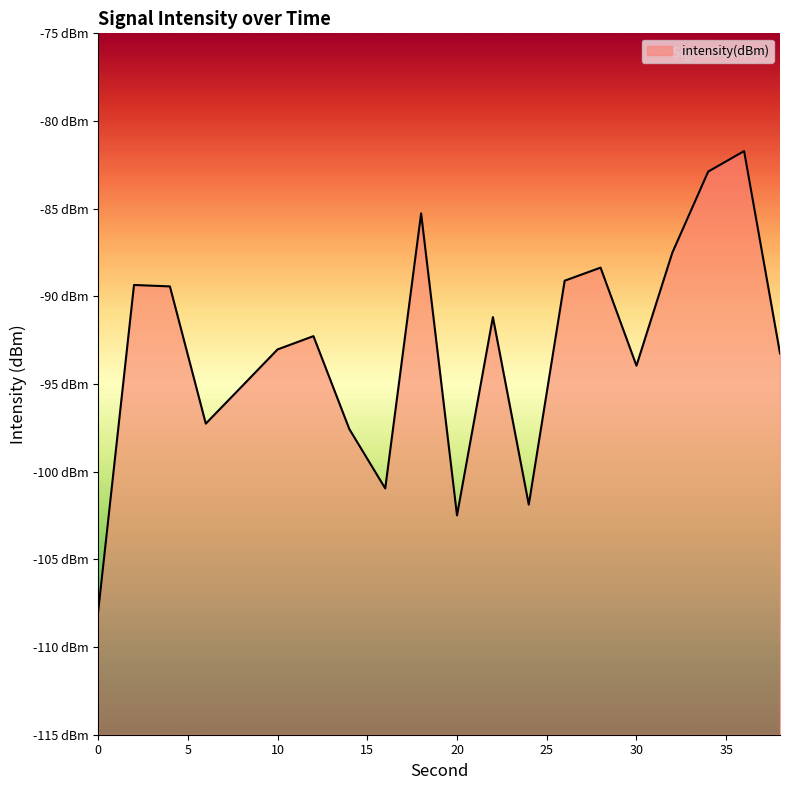

The value at 22 is -91.2. True or false?

True